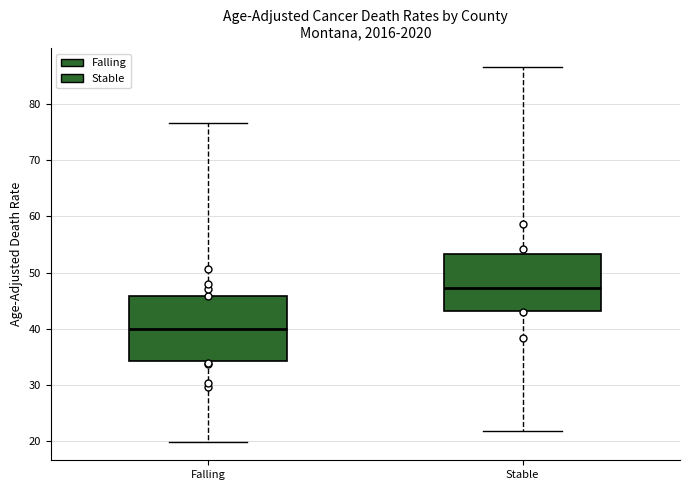

Which box has the lowest median line?

Falling